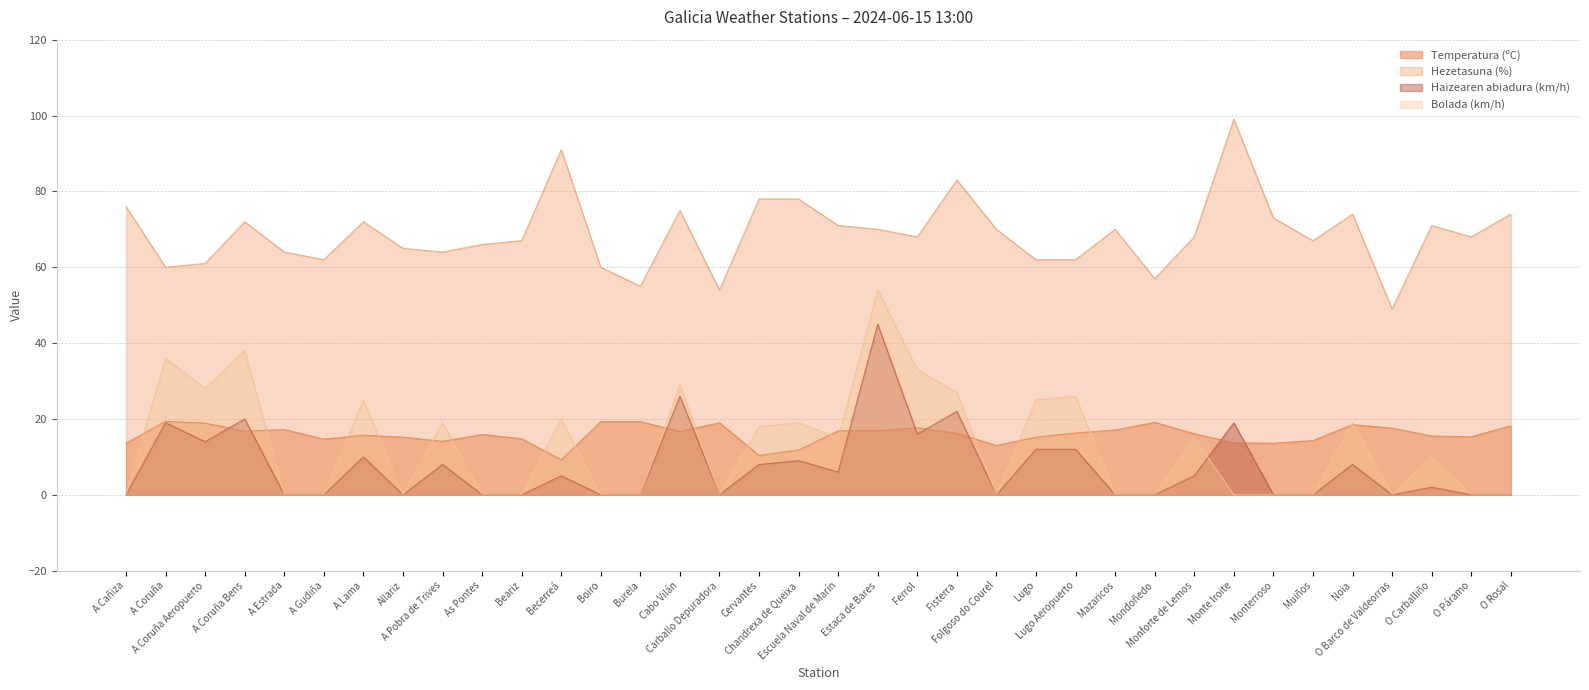

True or false: Haizearen abiadura (km/h) has a value of -18.9 at Burela.

False